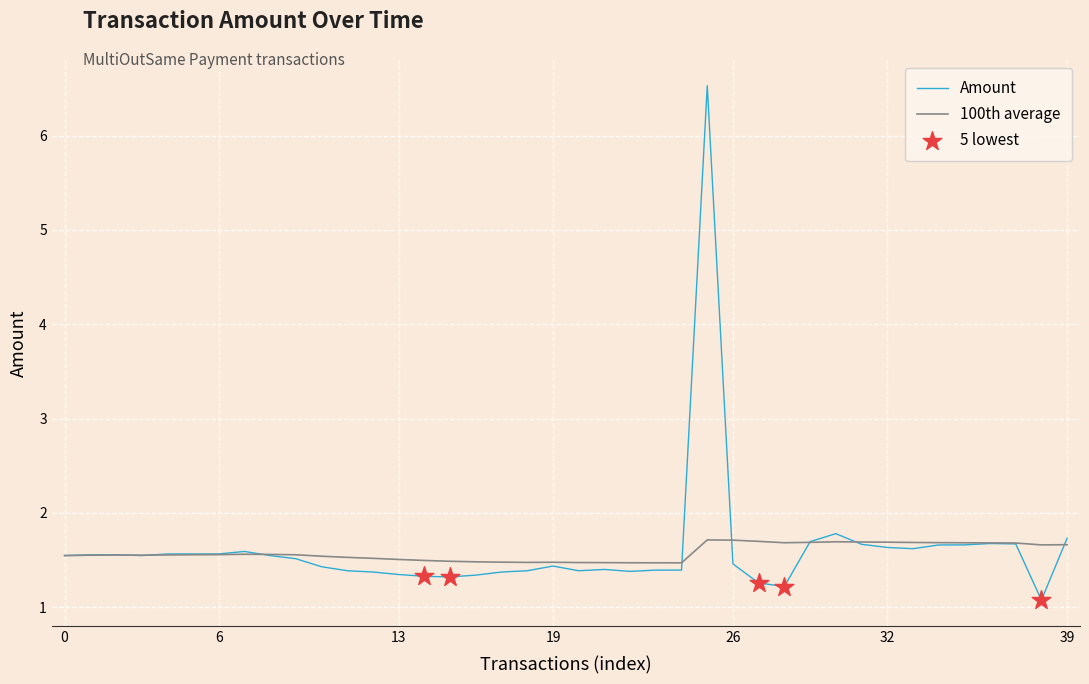

Rank the series by their maximum value, from lowest to highest.

100th average, Amount